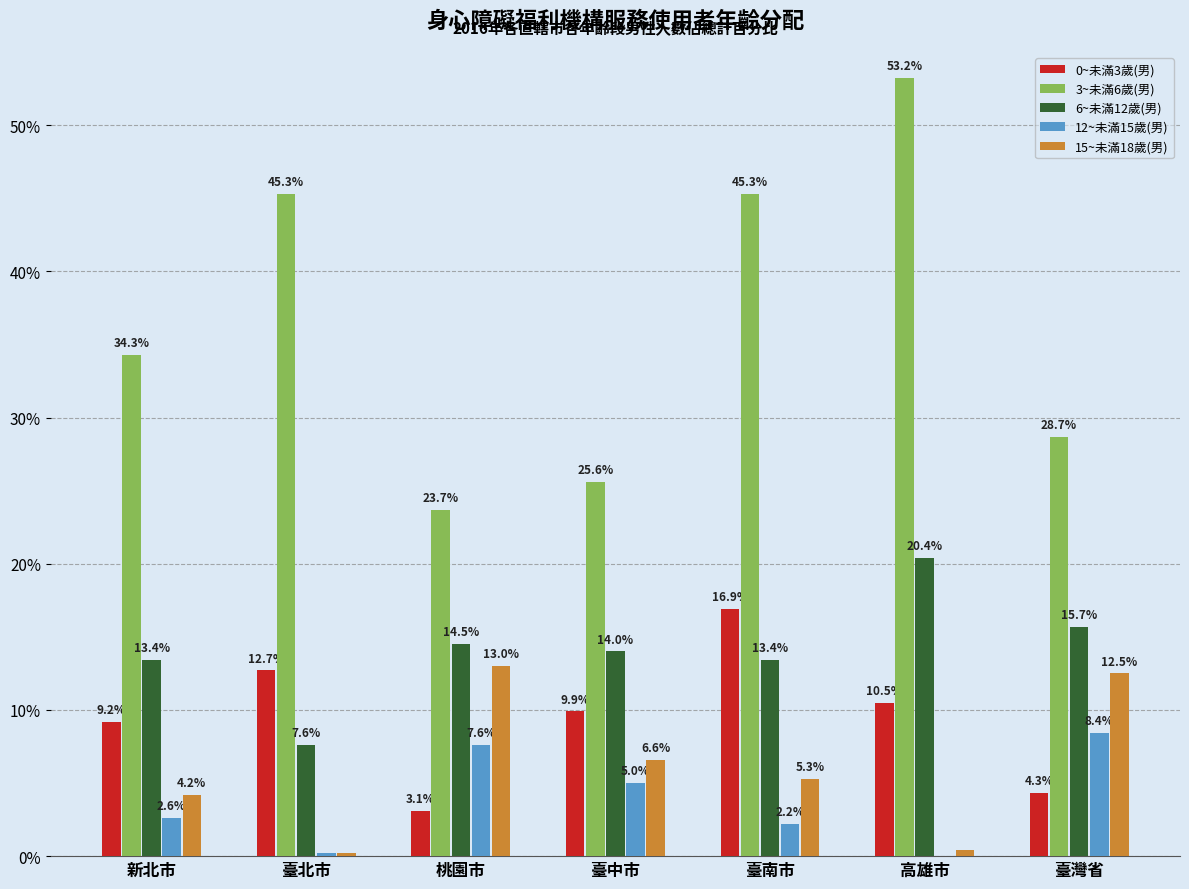

Which series changed the most between 新北市 and 臺中市?

3~未滿6歲(男)